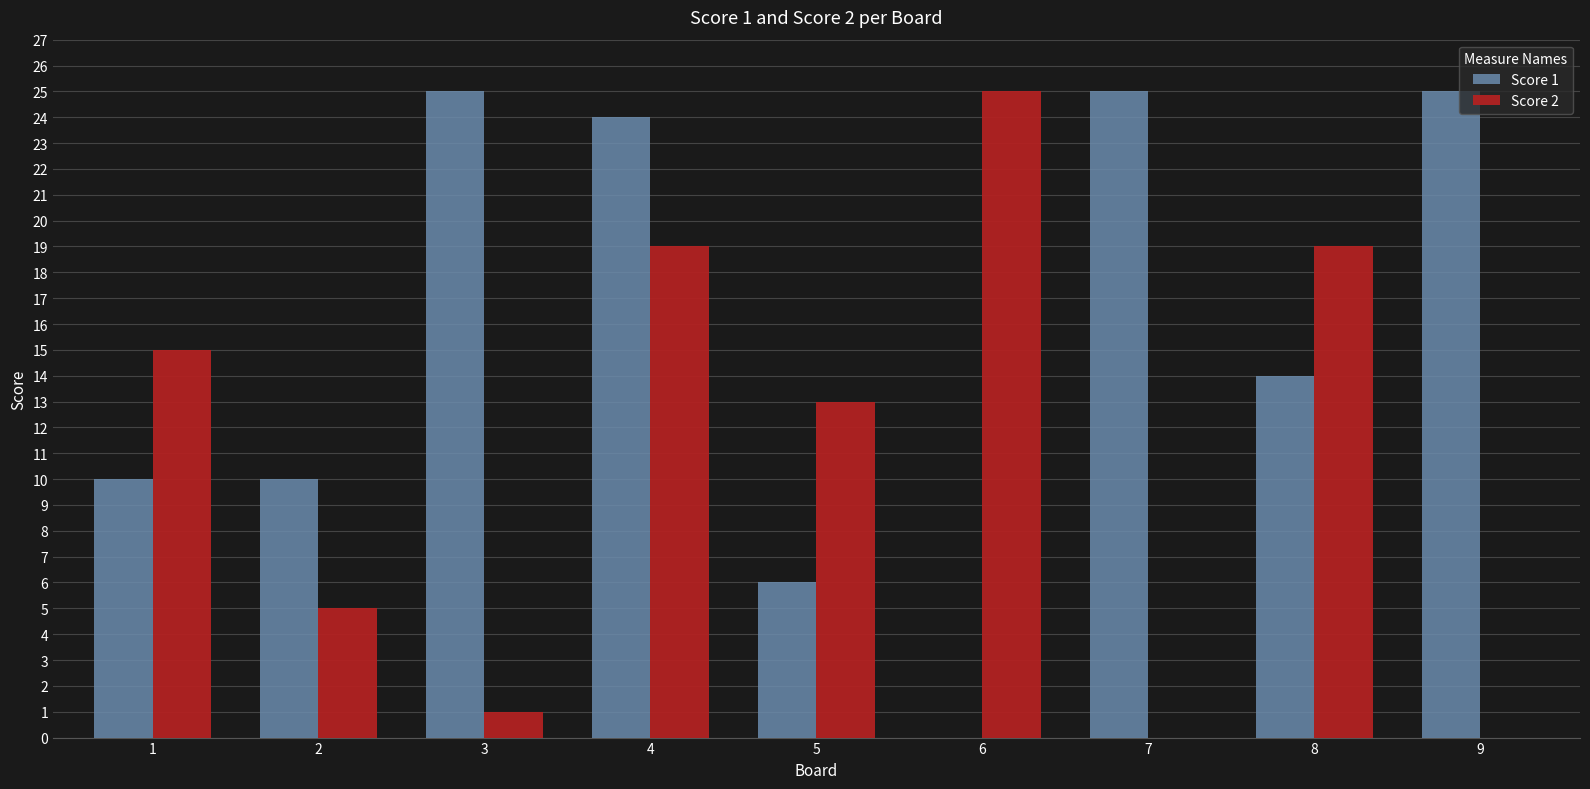

What is the total value across all series at 8?

33